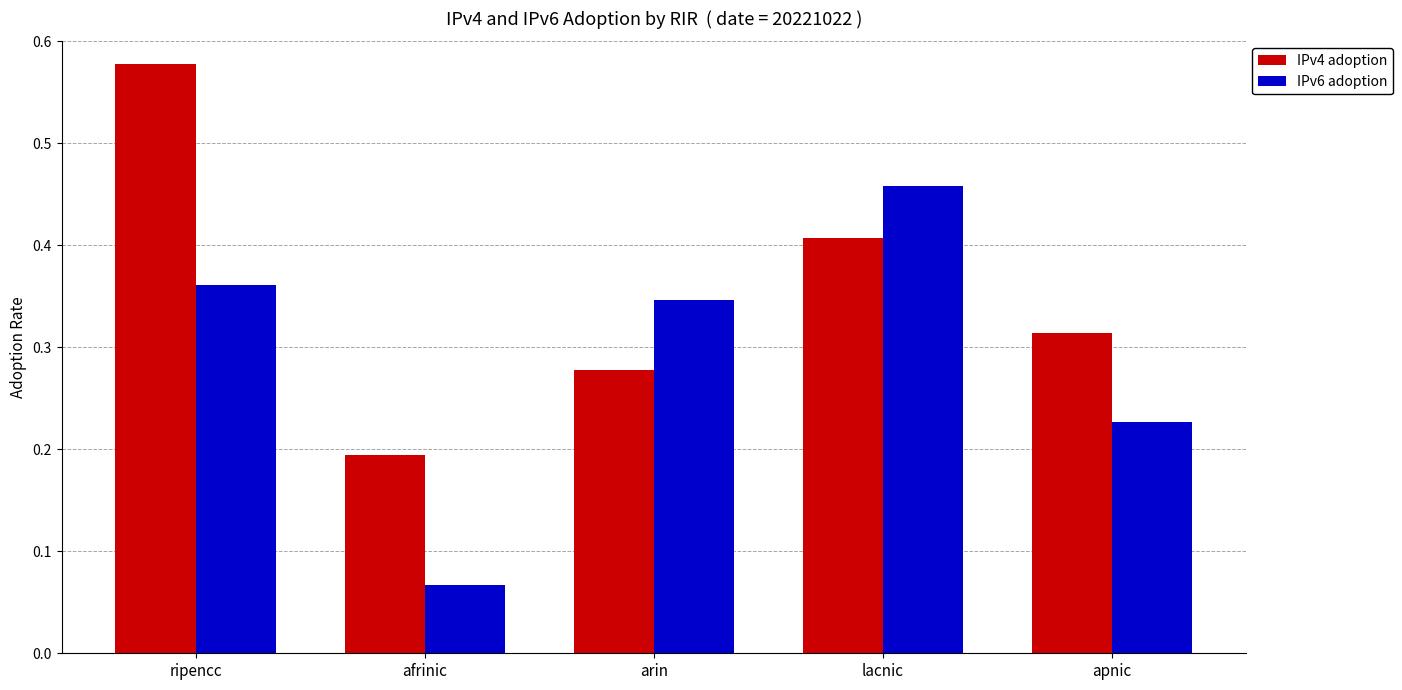

Which series changed the most between ripencc and afrinic?

IPv4 adoption